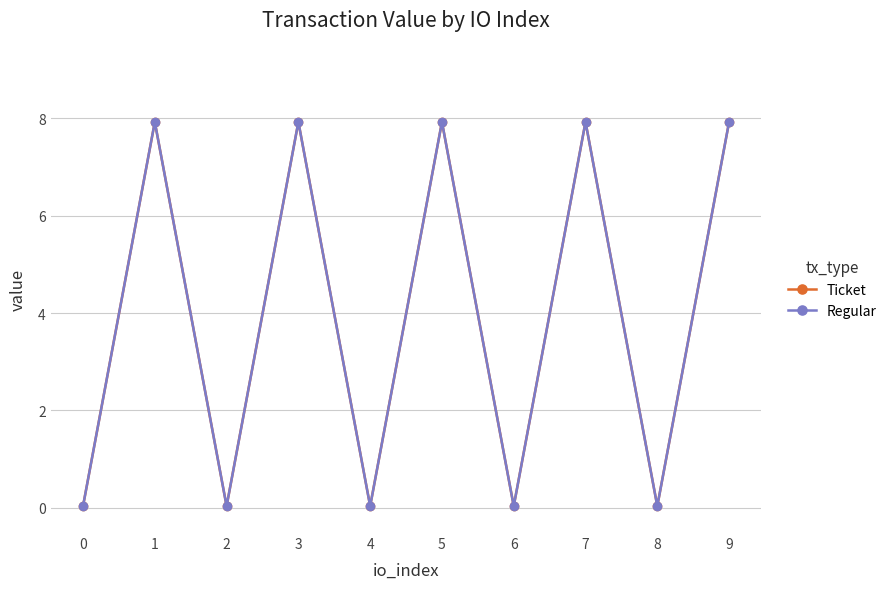

Reading right to left, transcribe all the data shown in this chart.

Ticket: 7.9	0.0	7.9	0.0	7.9	0.0	7.9	0.0	7.9	0.0
Regular: 7.9	0.0	7.9	0.0	7.9	0.0	7.9	0.0	7.9	0.0